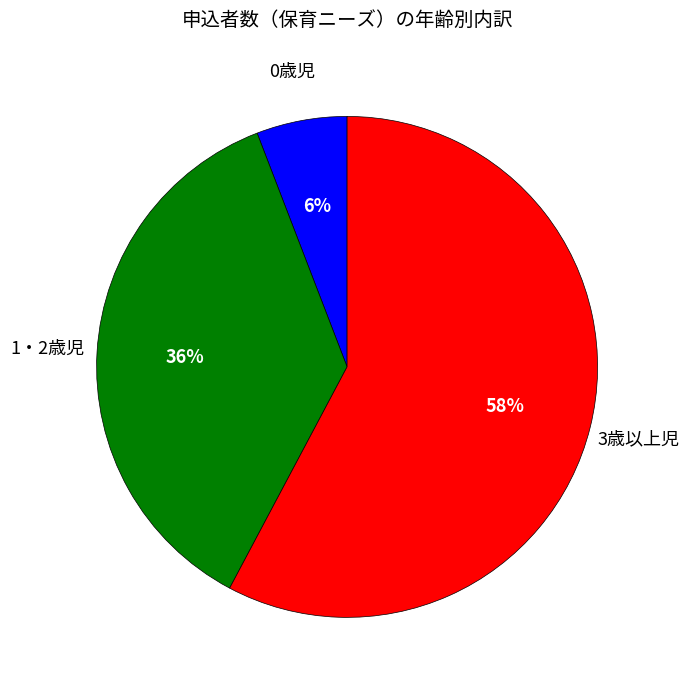

Which has a higher value, 3歳以上児 or 0歳児?

3歳以上児